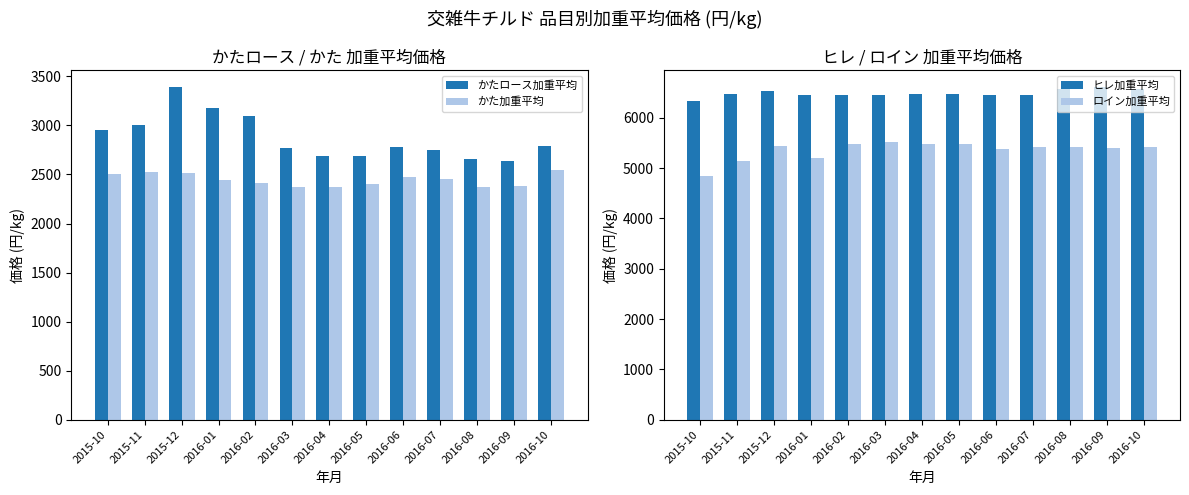

How many bars are there in total?

52